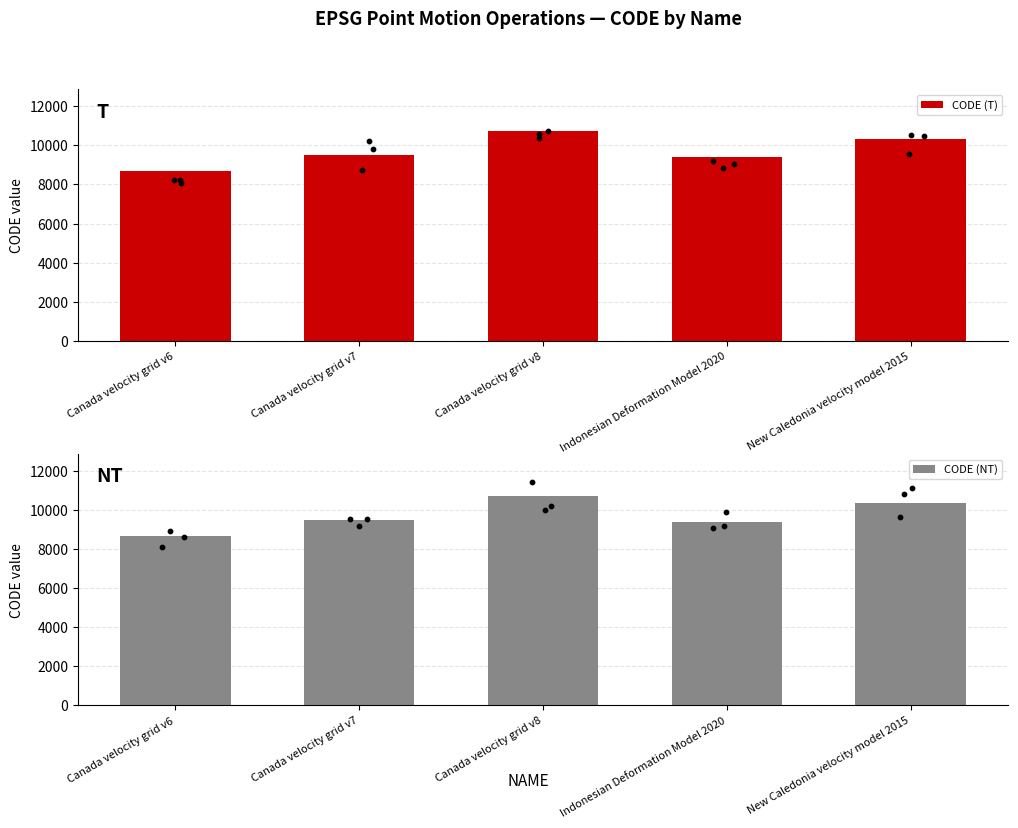

What is the total value across all series at Canada velocity grid v6?

17352